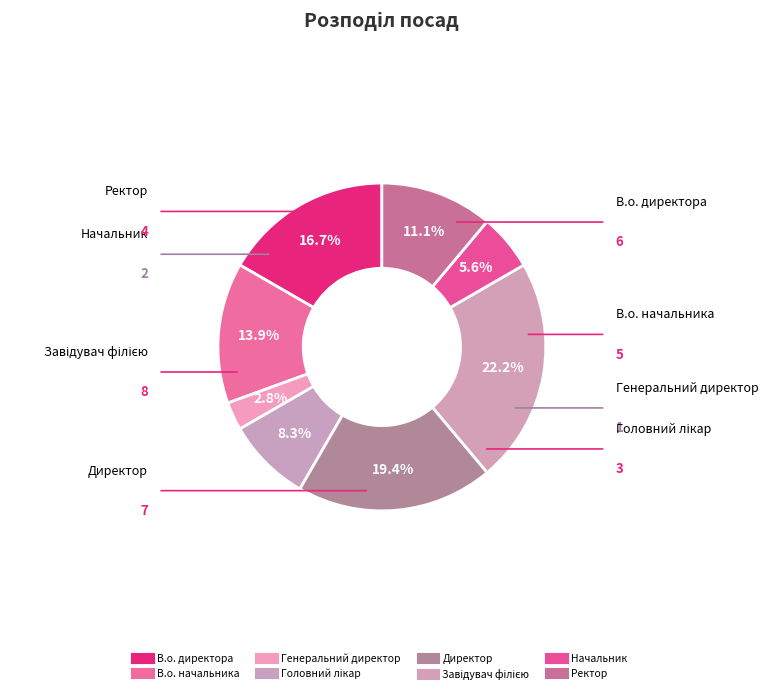

How many slices are in this pie chart?

8